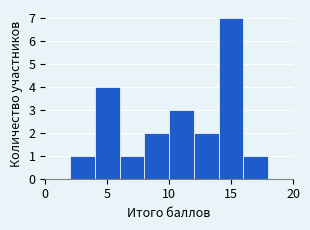

Reading left to right, transcribe this chart: for each bar, give the range it covers on the x-axis and its height. The values are not printed on the chart, so give them approximately, as read against the axis.

0 to 2: 0
2 to 4: 1
4 to 6: 4
6 to 8: 1
8 to 10: 2
10 to 12: 3
12 to 14: 2
14 to 16: 7
16 to 18: 1
18 to 20: 0